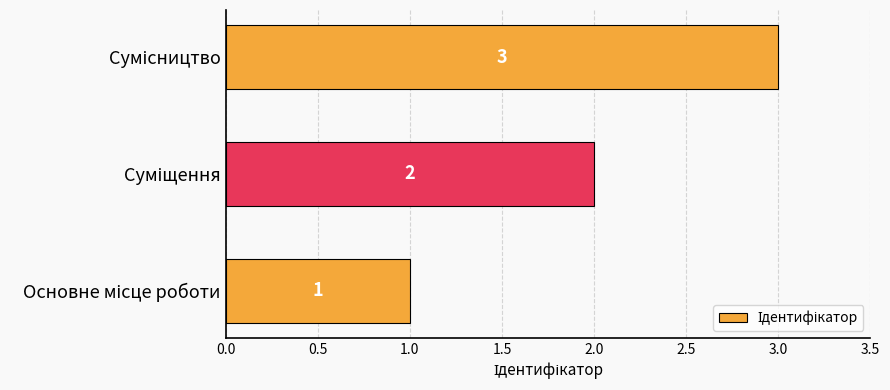

How many values are between 1 and 3?

3